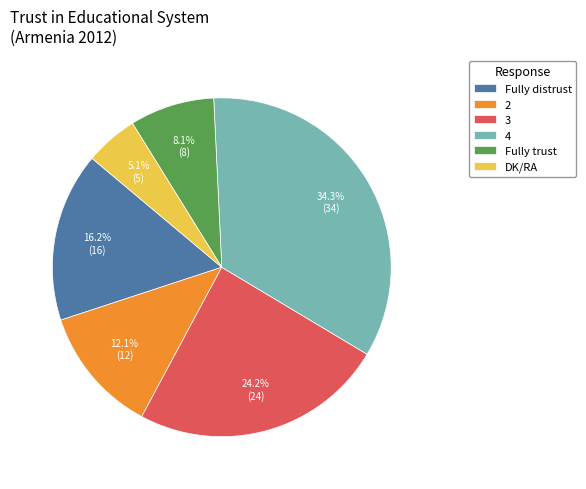

To the nearest percent, what portion does 2 represent?

12%